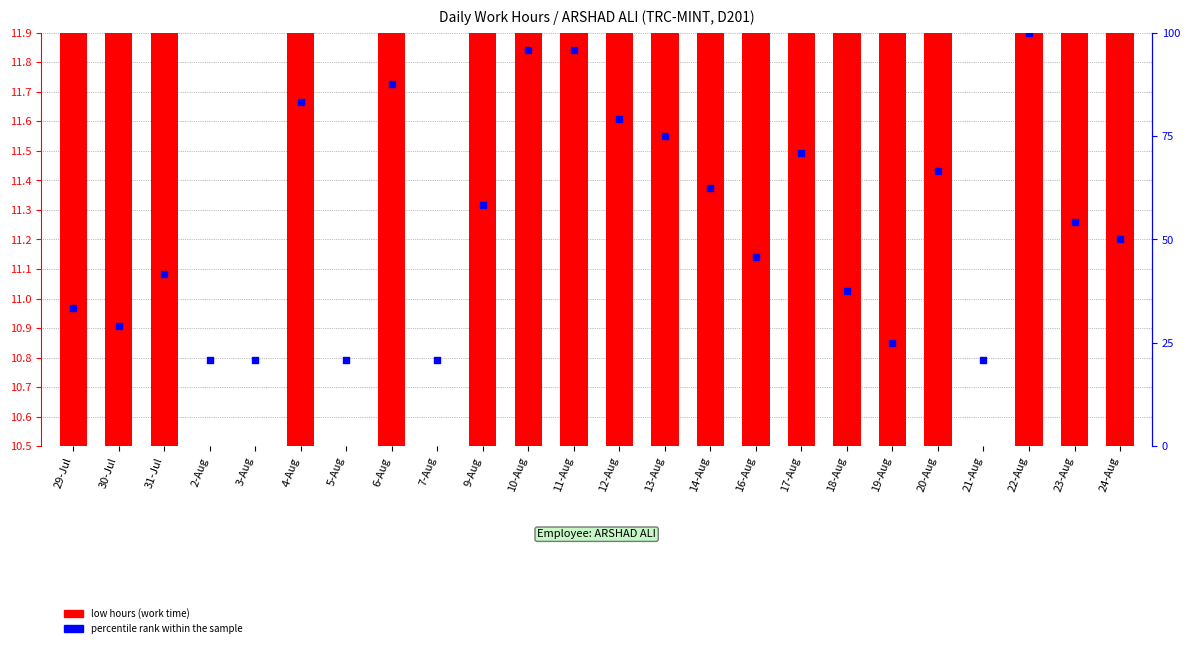

At how many categories does at least one series exceed 44?

14